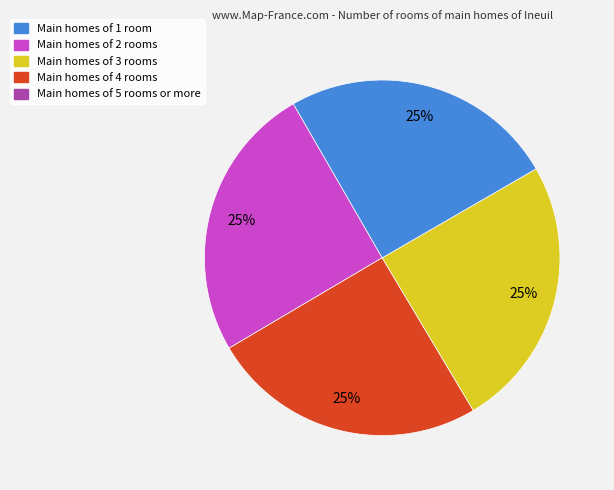

To the nearest percent, what is the average slice percentage?

25%